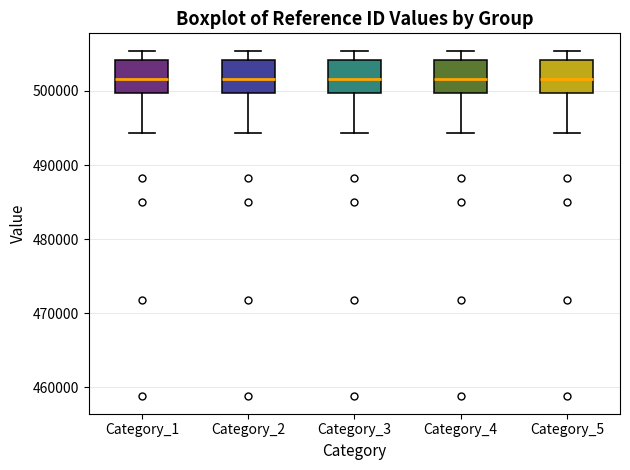

Reading left to right, transcribe this box plot: for each box, give where its median line is, the range the box spans, and where its two whiskers end, as read against the y-axis. The values are not printed on the chart, so give them approximately, as read against the axis.

Category_1: median 502000, box 500000 to 504000, whiskers 494000 to 505000
Category_2: median 502000, box 500000 to 504000, whiskers 494000 to 505000
Category_3: median 502000, box 500000 to 504000, whiskers 494000 to 505000
Category_4: median 502000, box 500000 to 504000, whiskers 494000 to 505000
Category_5: median 502000, box 500000 to 504000, whiskers 494000 to 505000